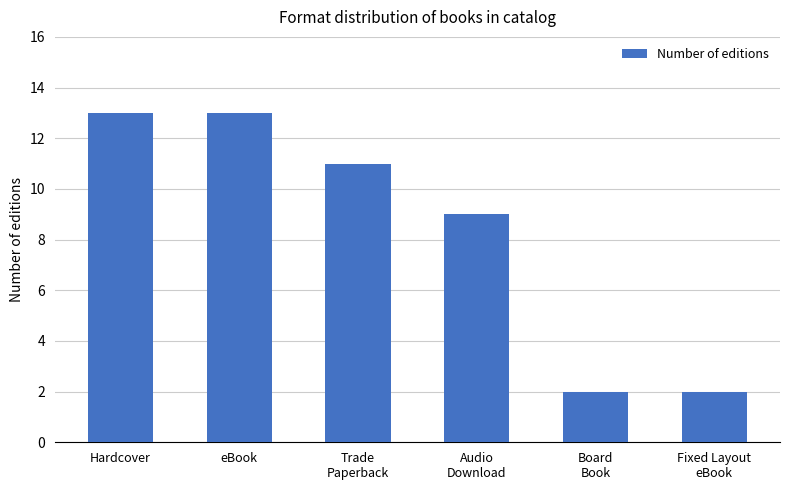

Approximately how many times larger is the value at eBook compared to Hardcover?

1.0